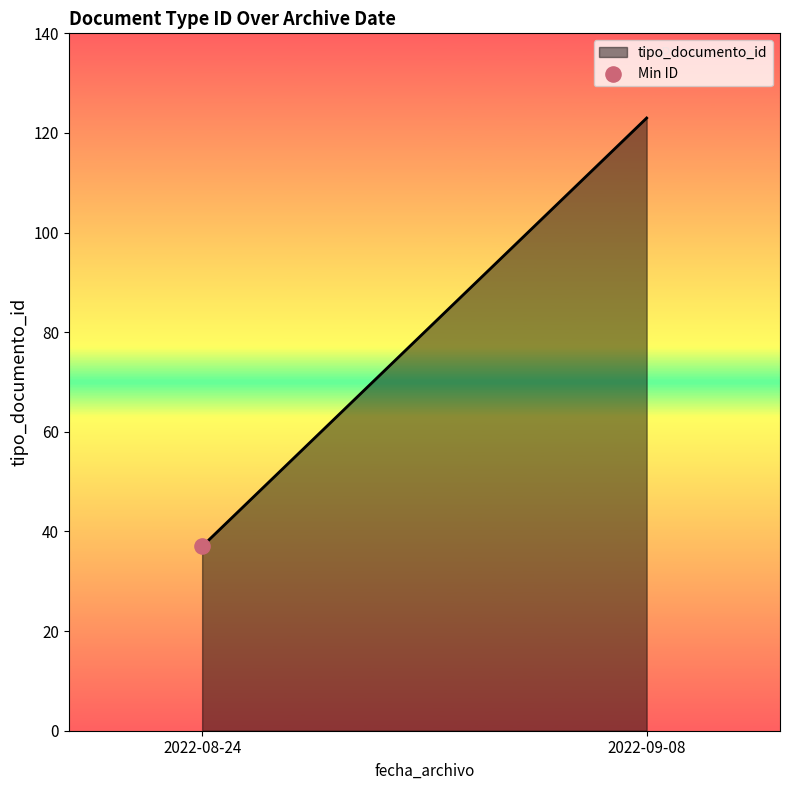

Which has a higher value, 2022-08-24 or 2022-08-24?

2022-08-24